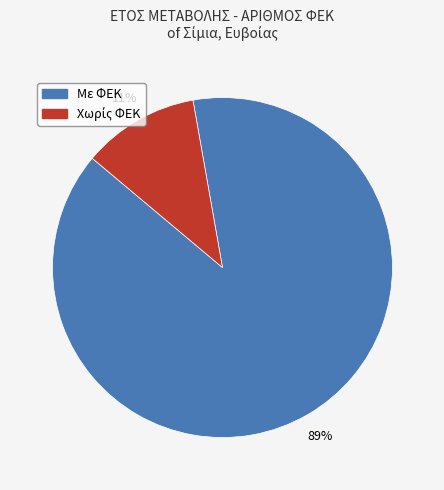

To the nearest percent, what is the difference between the largest and smallest slice percentages?

78%